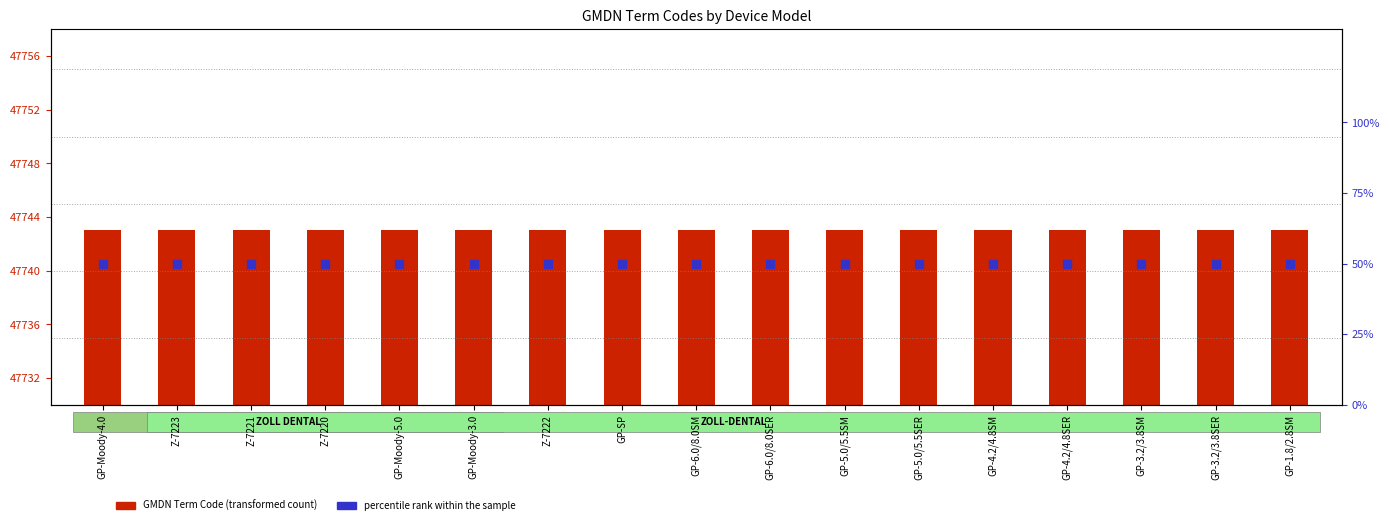

What is the total value across all series at GP-6.0/8.0SER?

47793